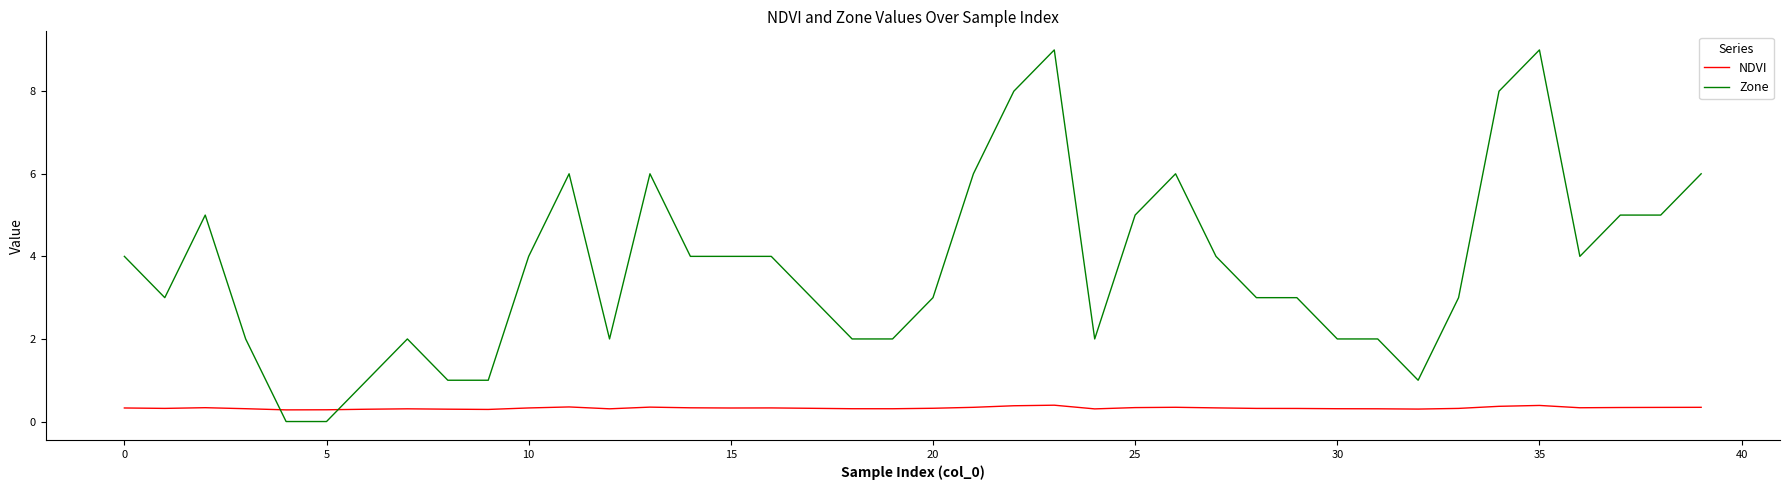

Which series ends up on top after the final intersection of Zone and NDVI?

Zone